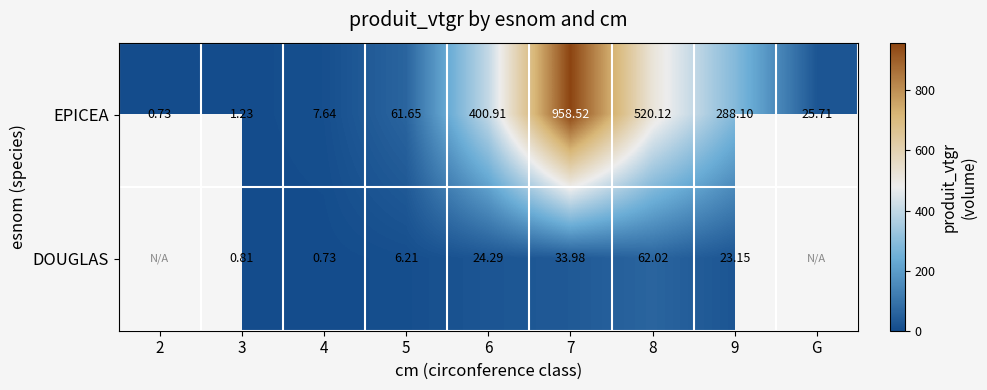

True or false: EPICEA has a value of 288.1 at 9.

True